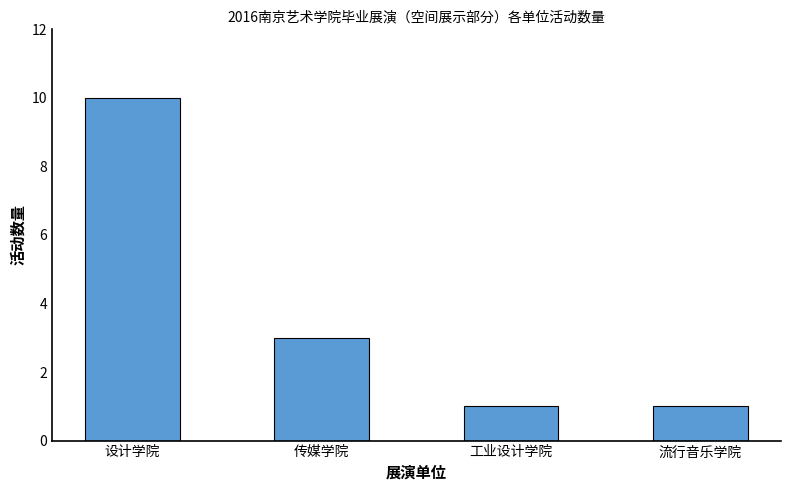

Reading left to right, what are all the values shown in this chart?

10	3	1	1